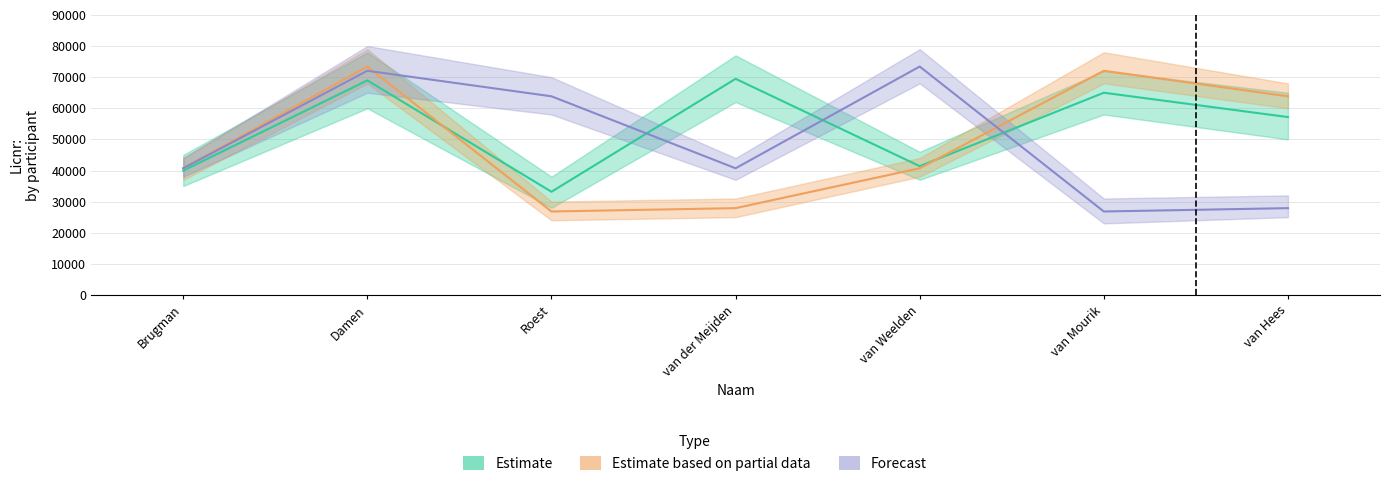

List the series in order of their peak value, lowest first.

Estimate, Estimate based on partial data, Forecast